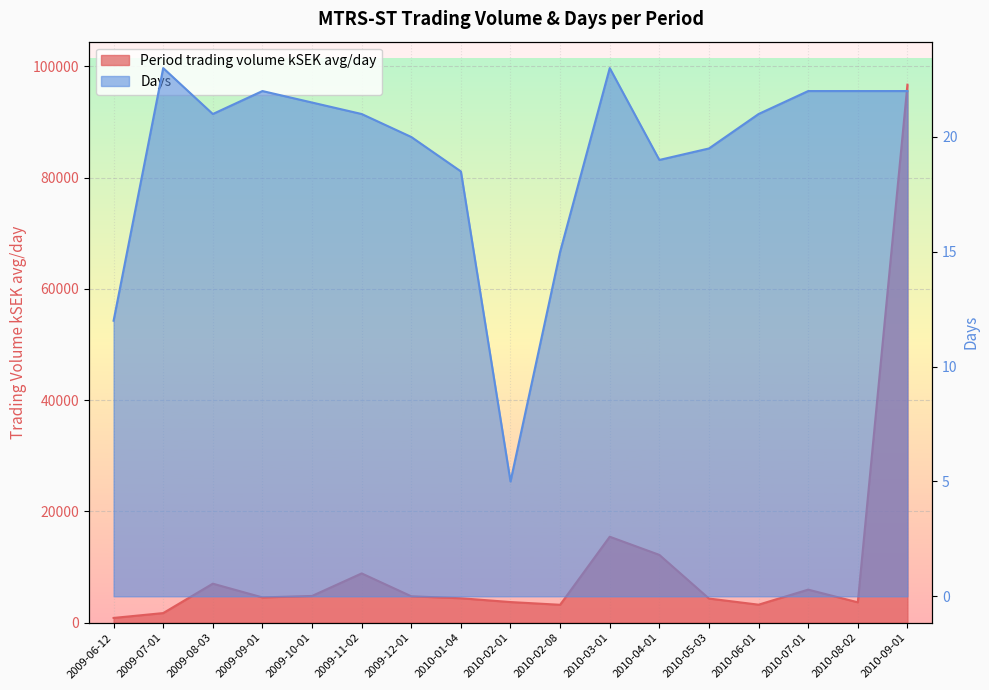

At how many categories does at least one series exceed 12790?

2